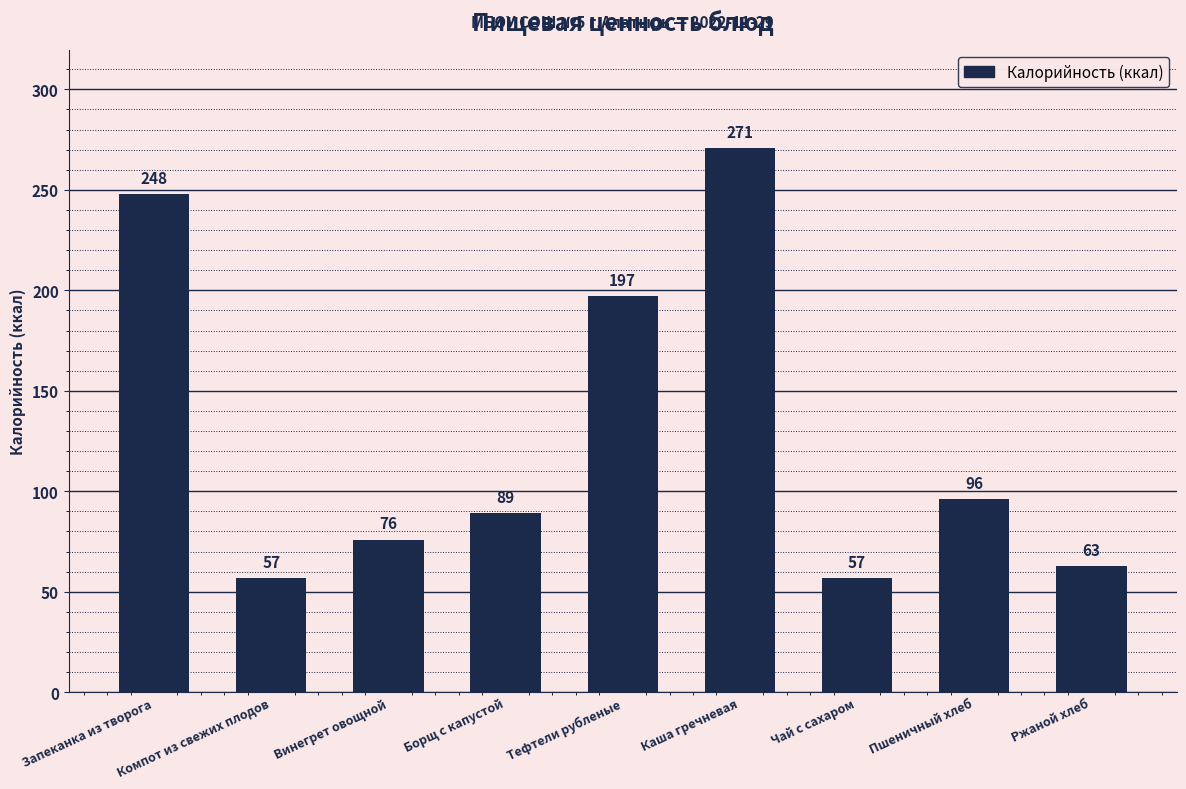

True or false: the data shows 100 at Компот из свежих плодов.

False